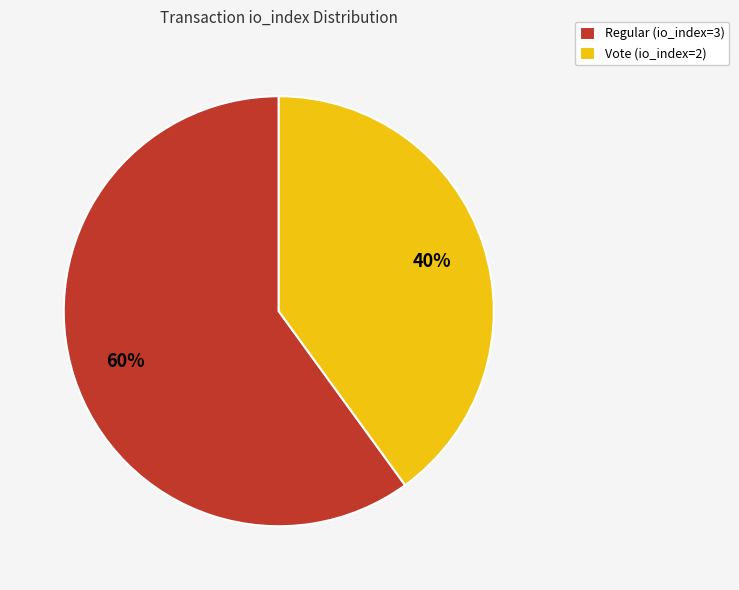

What is the largest slice in the pie chart?

Regular (io_index=3)